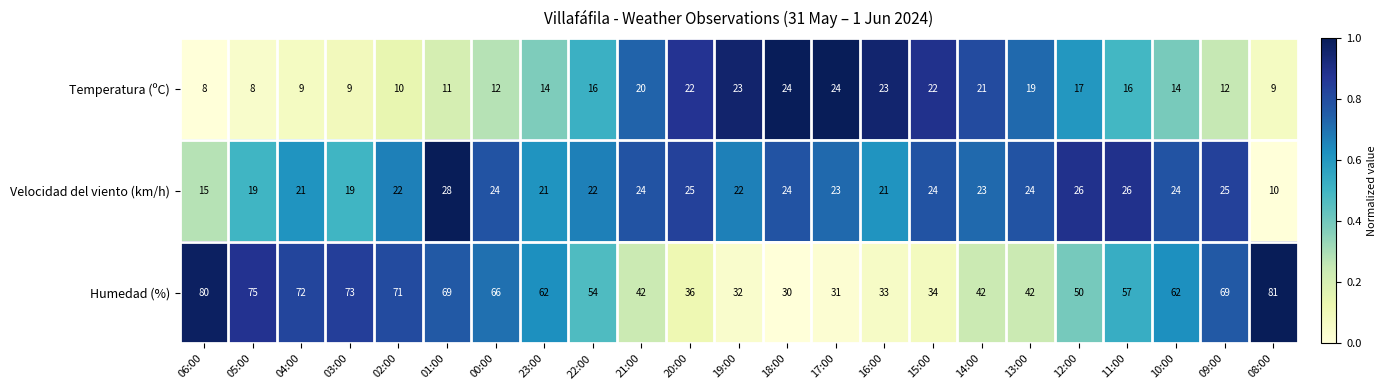

True or false: Temperatura (ºC) has a value of 18 at 00:00.

False